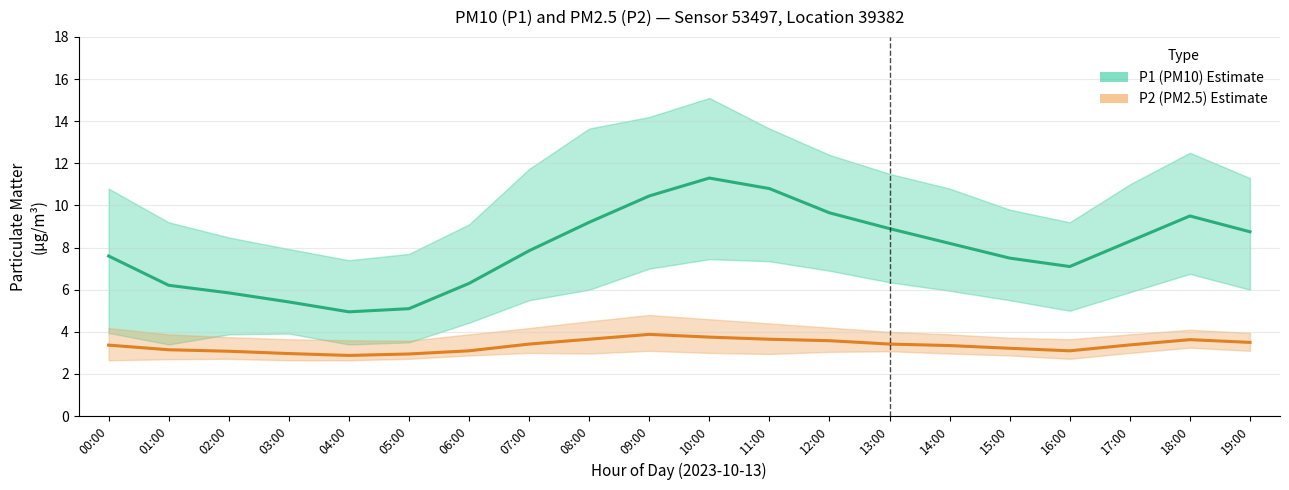

What is the smallest value displayed?

2.9